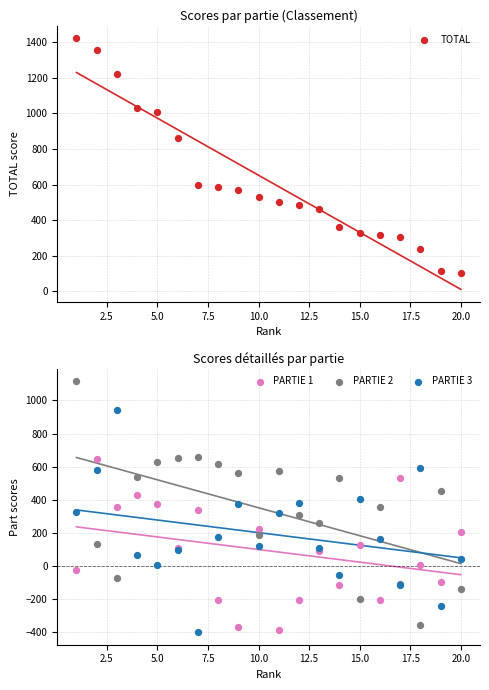

Which series reaches the maximum Y coordinate?

TOTAL